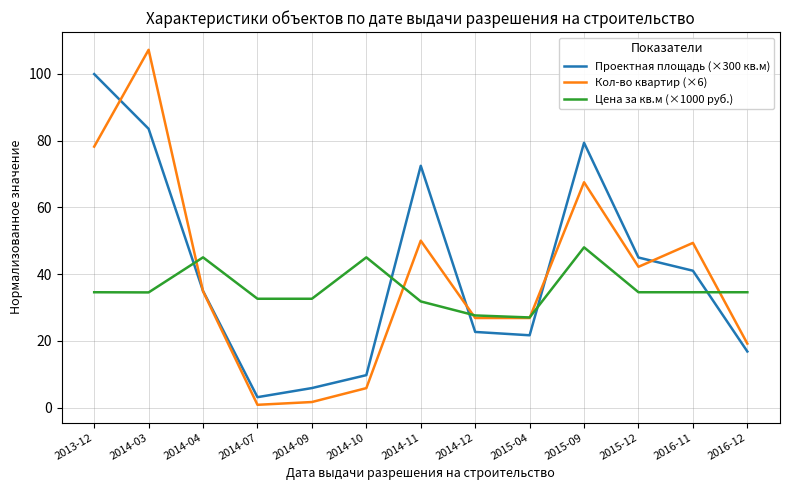

What is the spread (max minus min) of values at 2014-10?

39.2